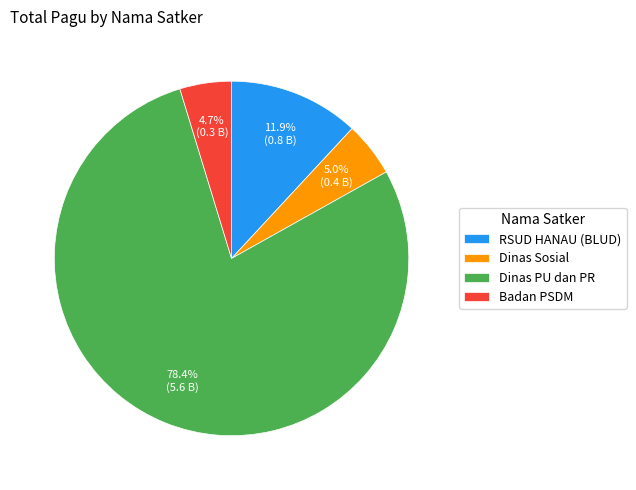

How many slices are in this pie chart?

4